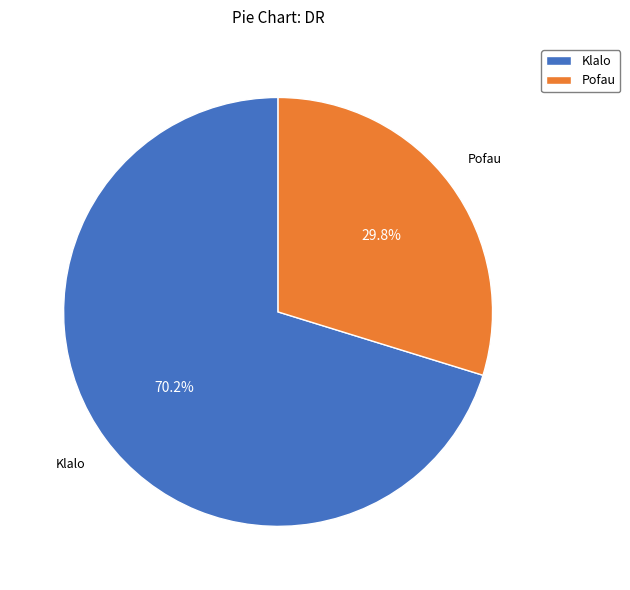

To the nearest percent, what is the difference between the largest and smallest slice percentages?

40%